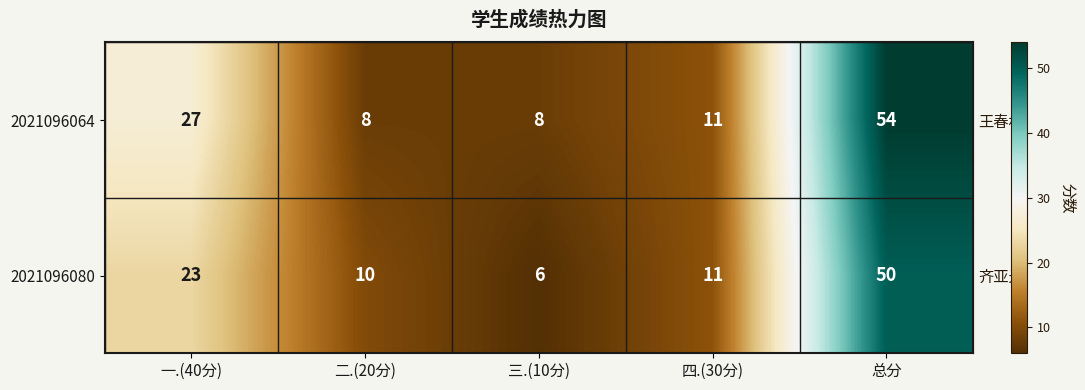

What is the difference between the highest and lowest values at 二.(20分)?

2